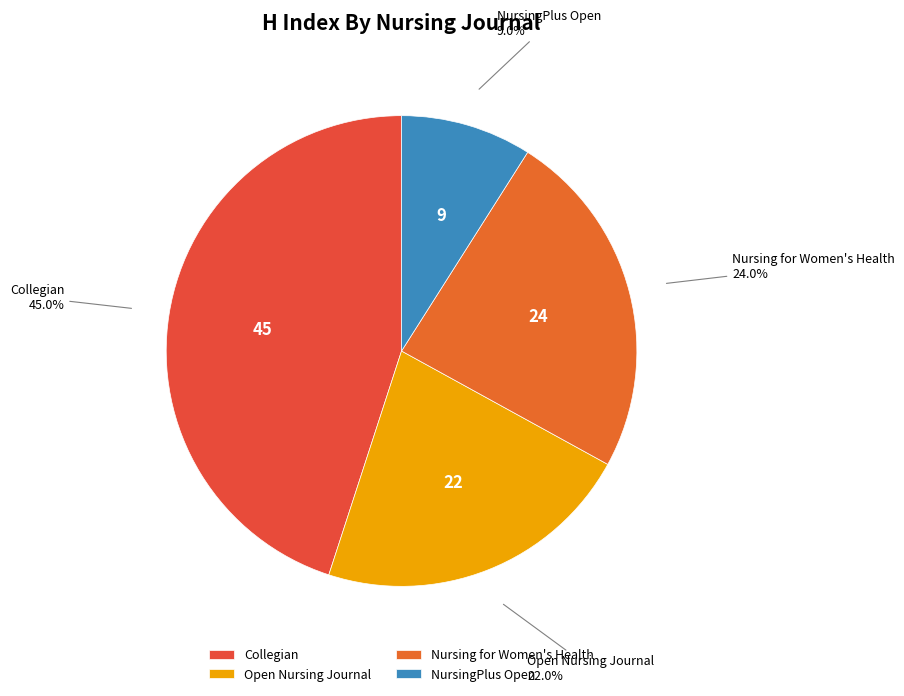

How many segments does this pie chart have?

4